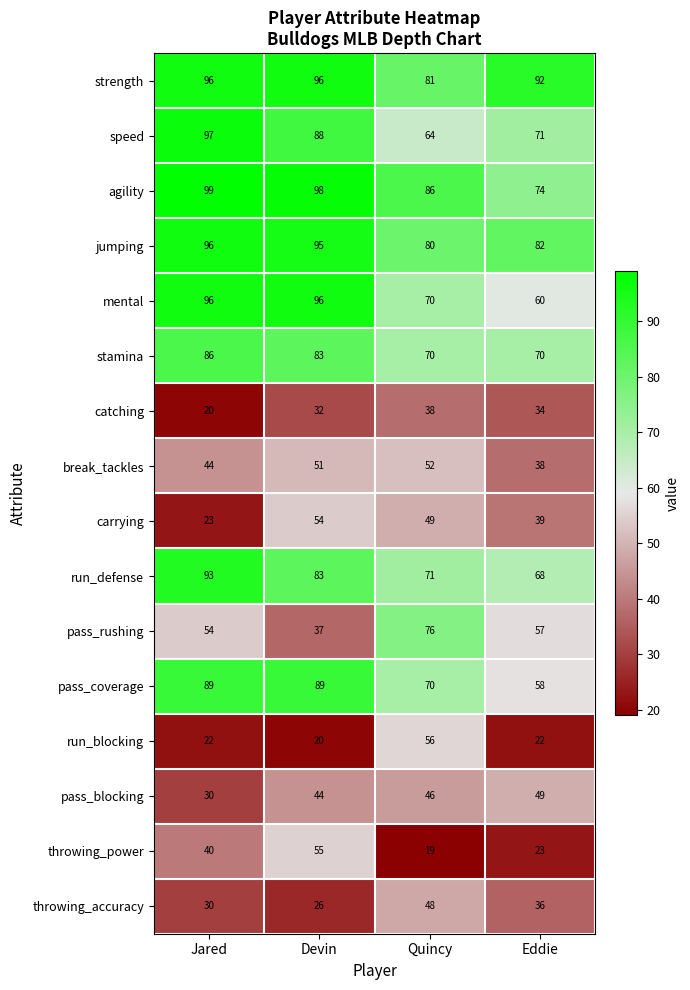

Count the strength values in the range 92 to 96.

3